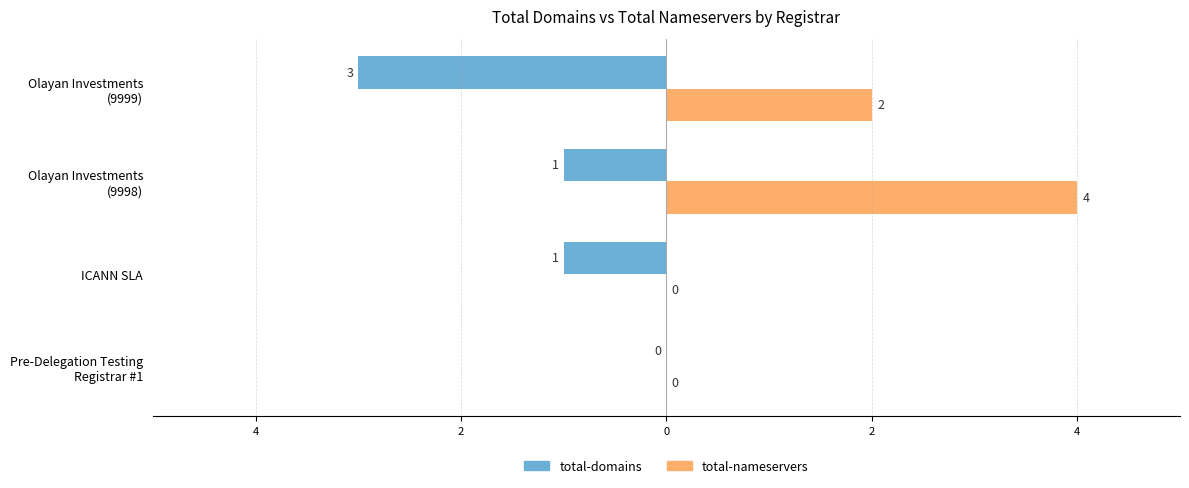

What are all the series names shown in the legend?

total-domains, total-nameservers